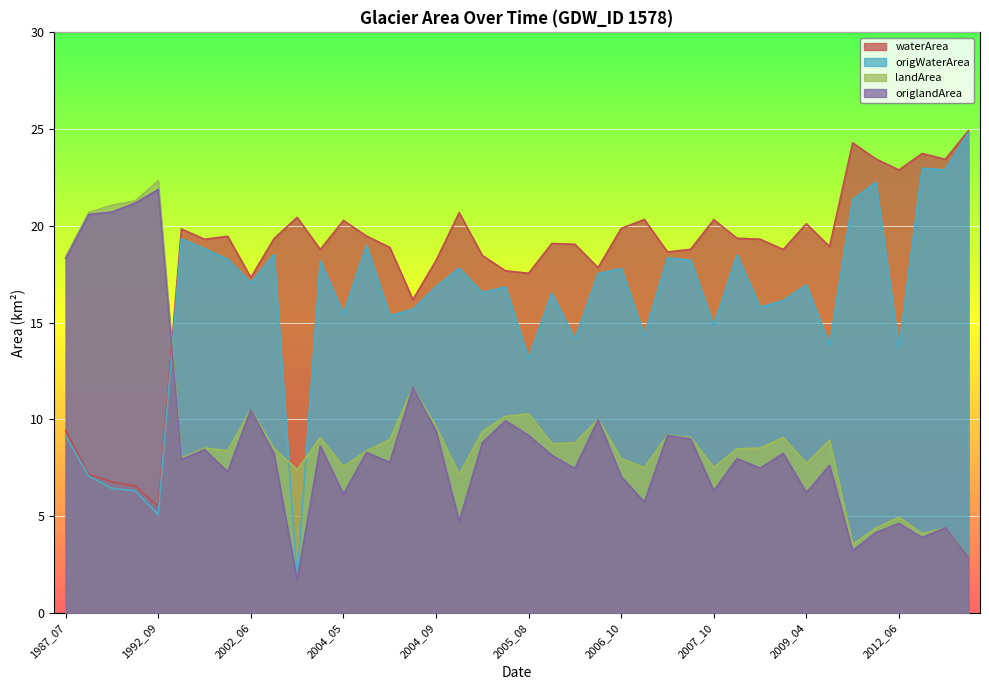

Does the chart display data point markers on the line(s)?

No